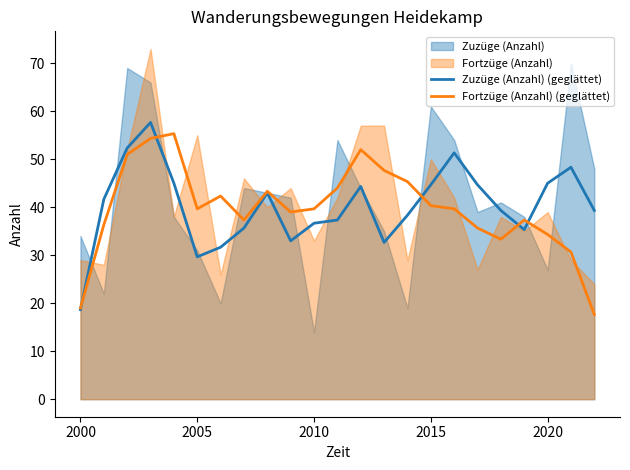

What is the average value of the Fortzüge (Anzahl) (geglättet) series?

39.8